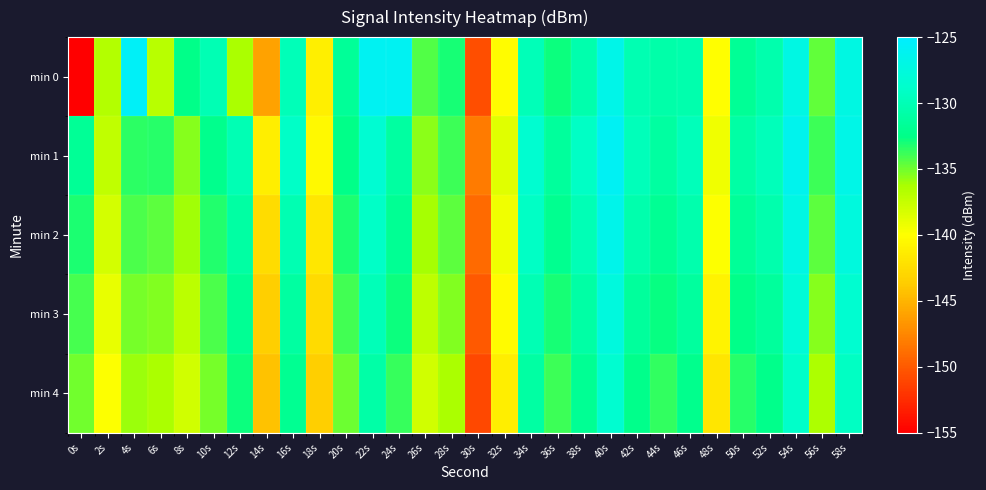

What is the total value across all series at 24s?

-655.5